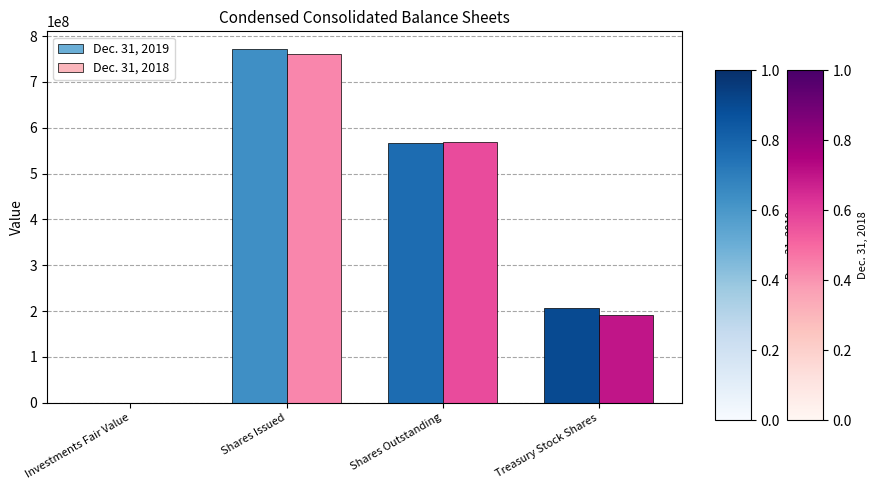

Which category has the highest value in the Dec. 31, 2018 series?

Shares Issued